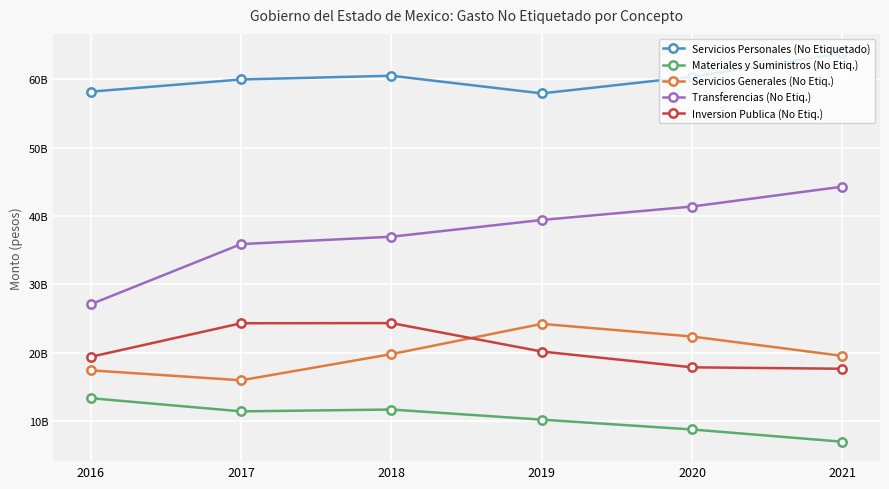

Reading right to left, list all the values displayed in this chart.

Servicios Personales (No Etiquetado): 2021=63789728932	2020=60368417659	2019=57929663800	2018=60507800700	2017=59967932400	2016=58186391600
Materiales y Suministros (No Etiq.): 2021=7015486132	2020=8803185068	2019=10243283100	2018=11719656400	2017=11453319400	2016=13375370100
Servicios Generales (No Etiq.): 2021=19558305685	2020=22393687324	2019=24240697700	2018=19822047300	2017=15995810800	2016=17450148100
Transferencias (No Etiq.): 2021=44295569531	2020=41396468342	2019=39430236100	2018=36980139500	2017=35905276100	2016=27113533639
Inversion Publica (No Etiq.): 2021=17681998890	2020=17889556434	2019=20198615200	2018=24354341300	2017=24333749900	2016=19428860000